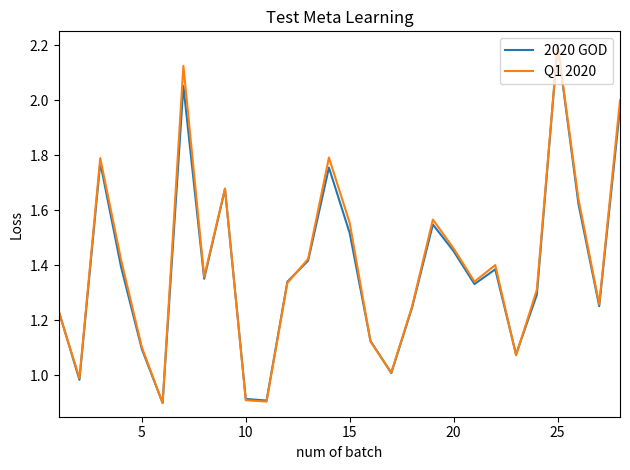

After their last crossing, which series has the higher values: 2020 GOD or Q1 2020?

Q1 2020